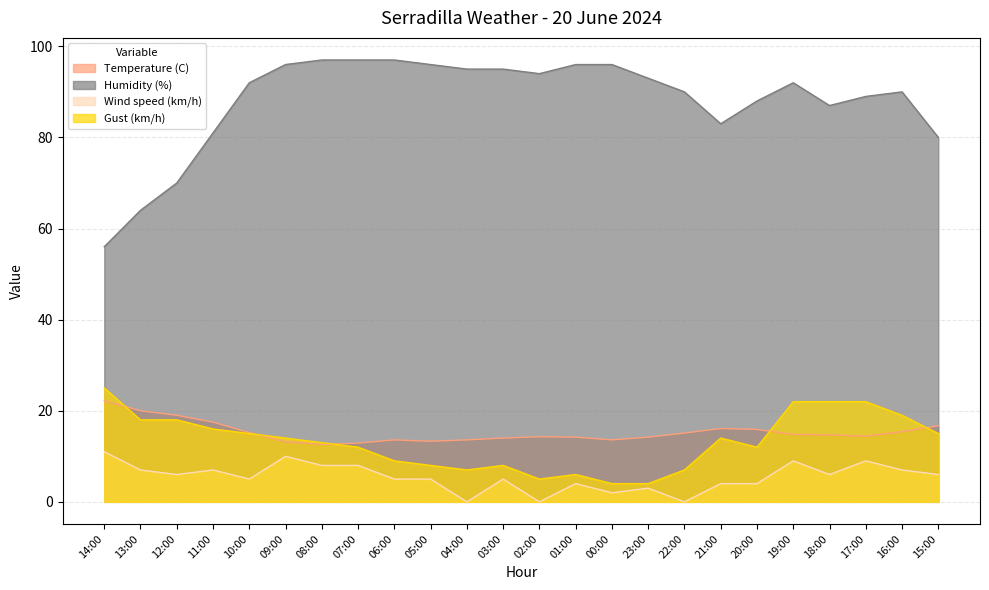

Where is the first local minimum for Gust (km/h)?

04:00